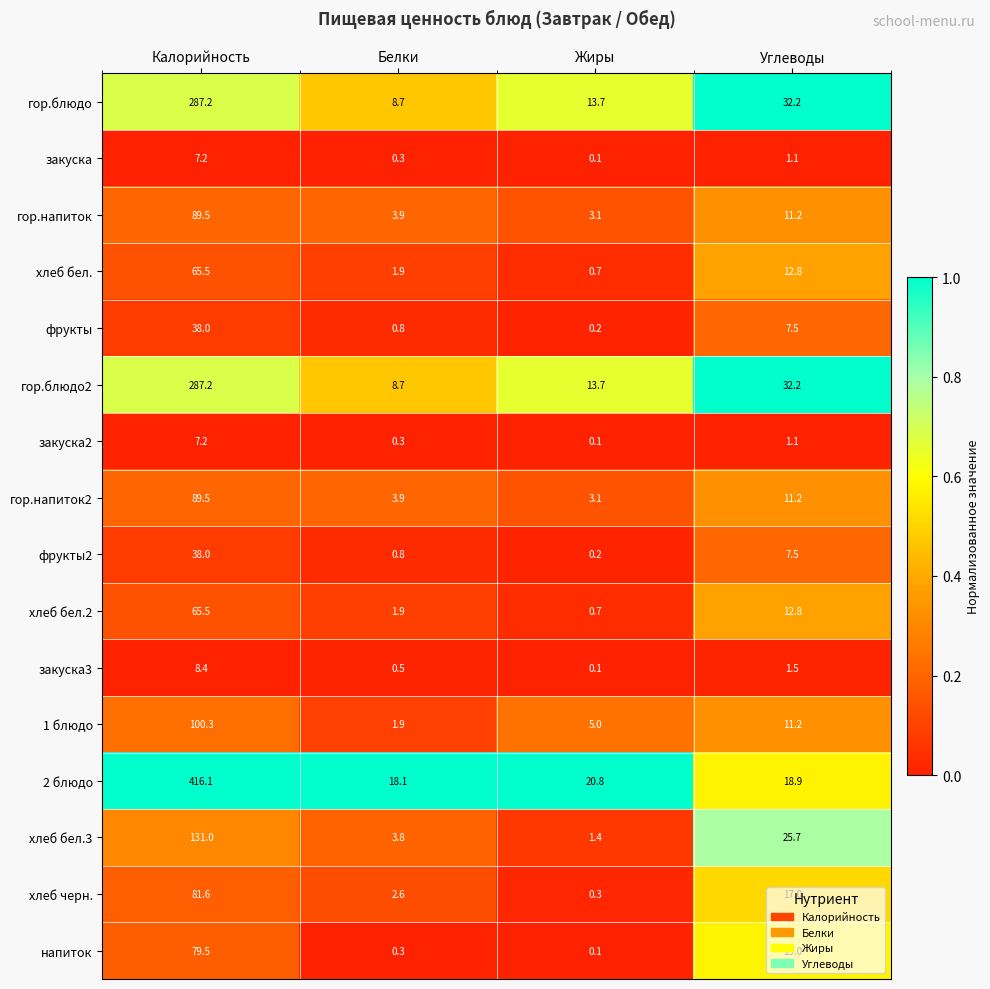

What value does the гор.блюдо2 series have at Калорийность?

287.2